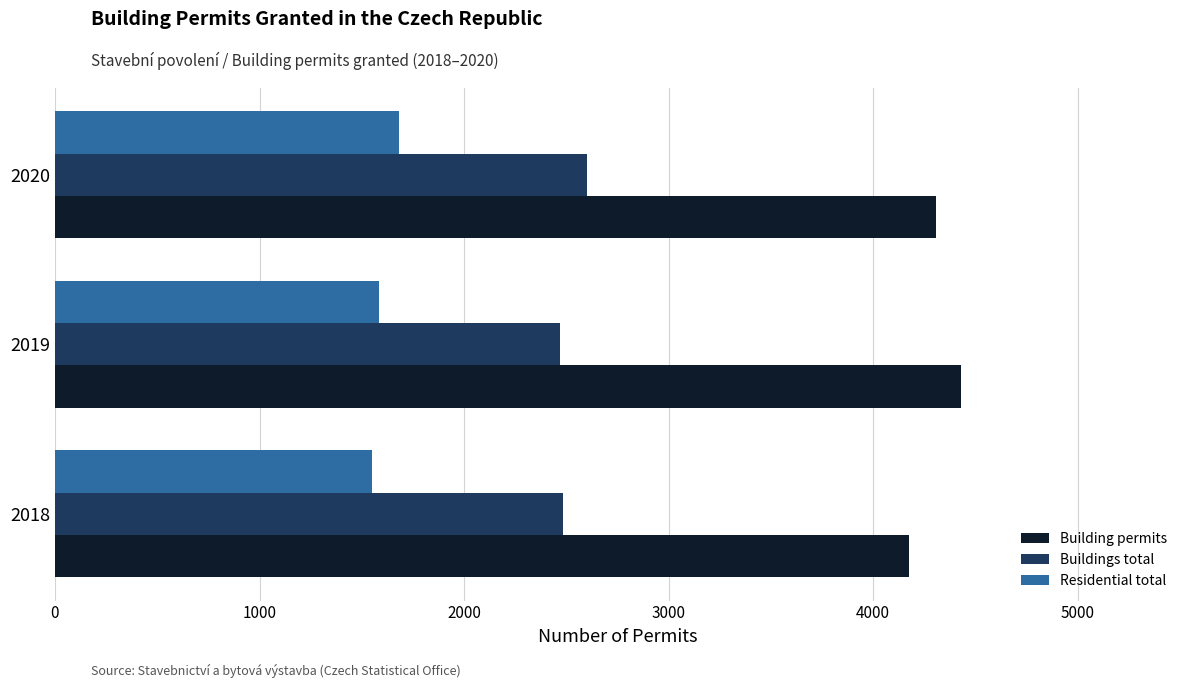

Which category has the lowest value in the Building permits series?

2018